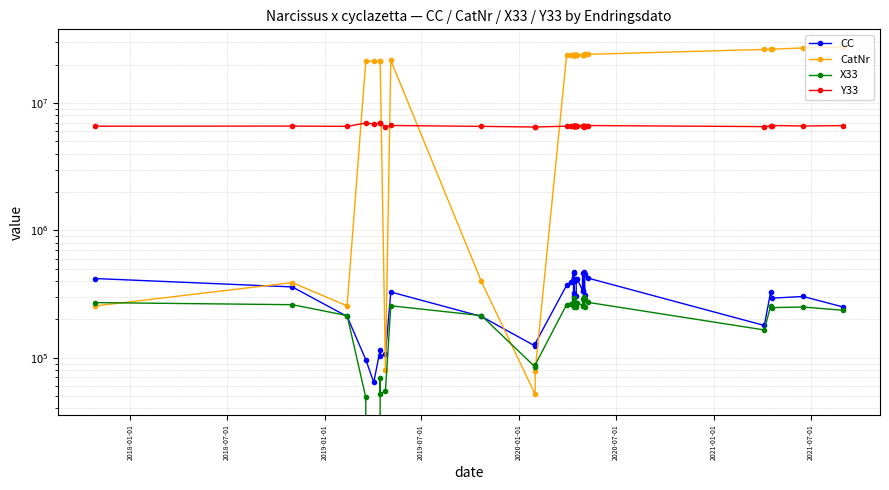

Is the value of CC at 15 greater than the value of Y33 at 17?

No